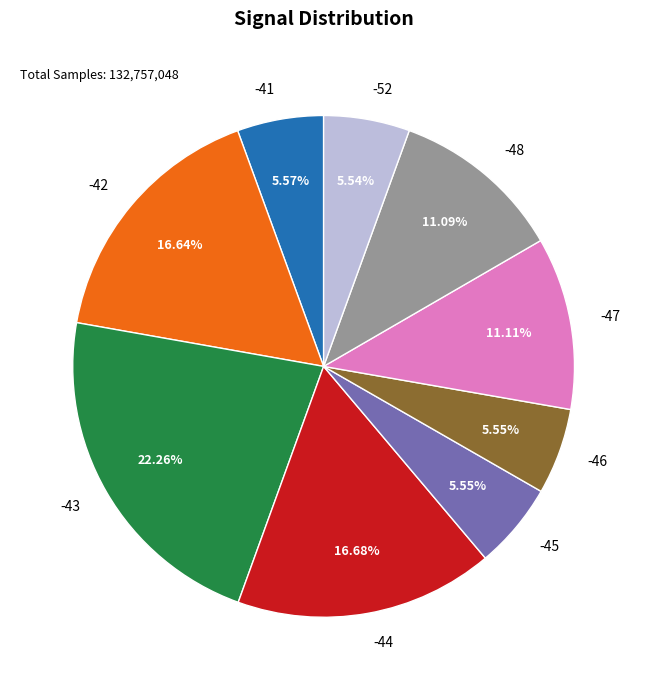

Which slice is the largest?

-43